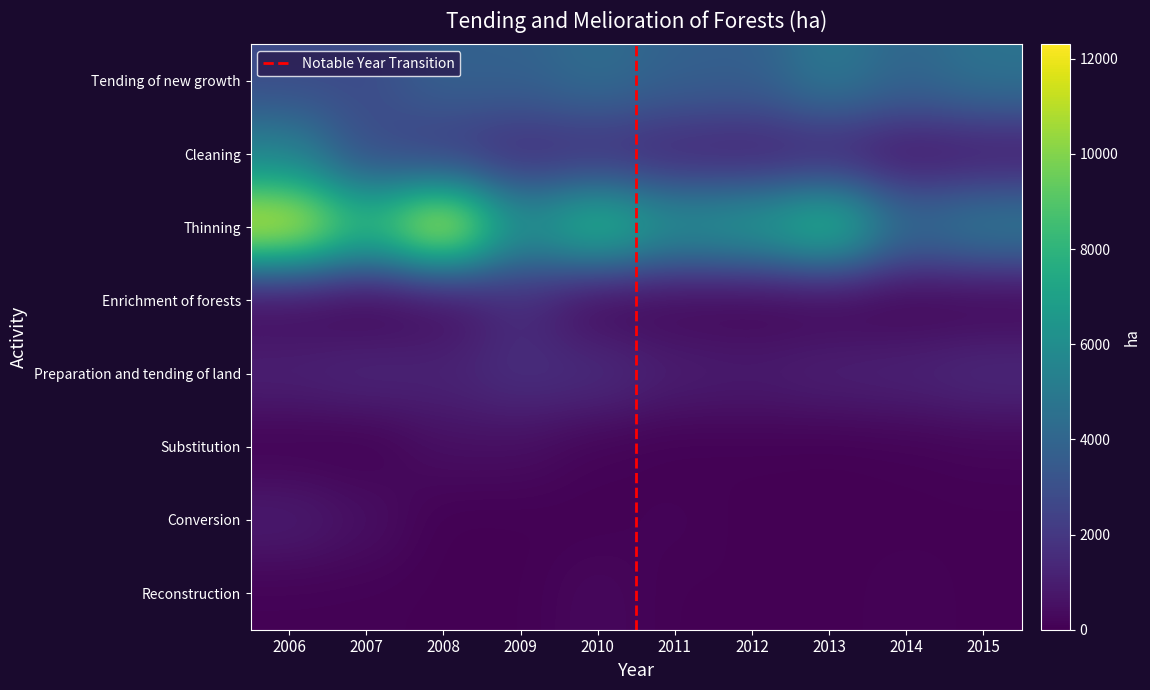

Which series has the largest total across all categories?

Thinning